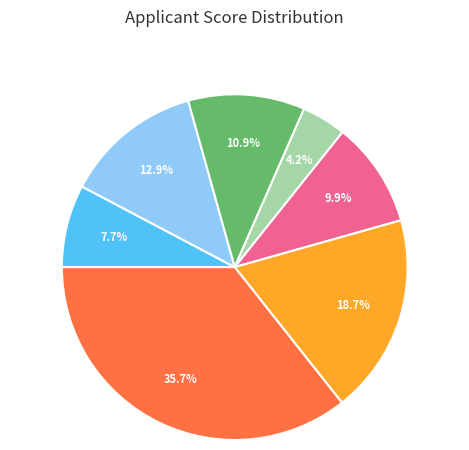

Is there any slice that represents more than half of the pie?

No